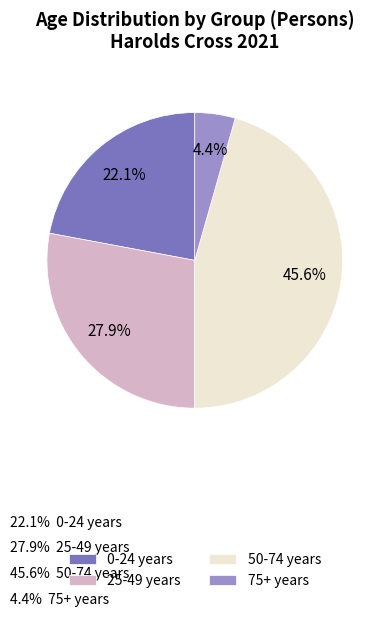

To the nearest percent, what is the average slice percentage?

25%